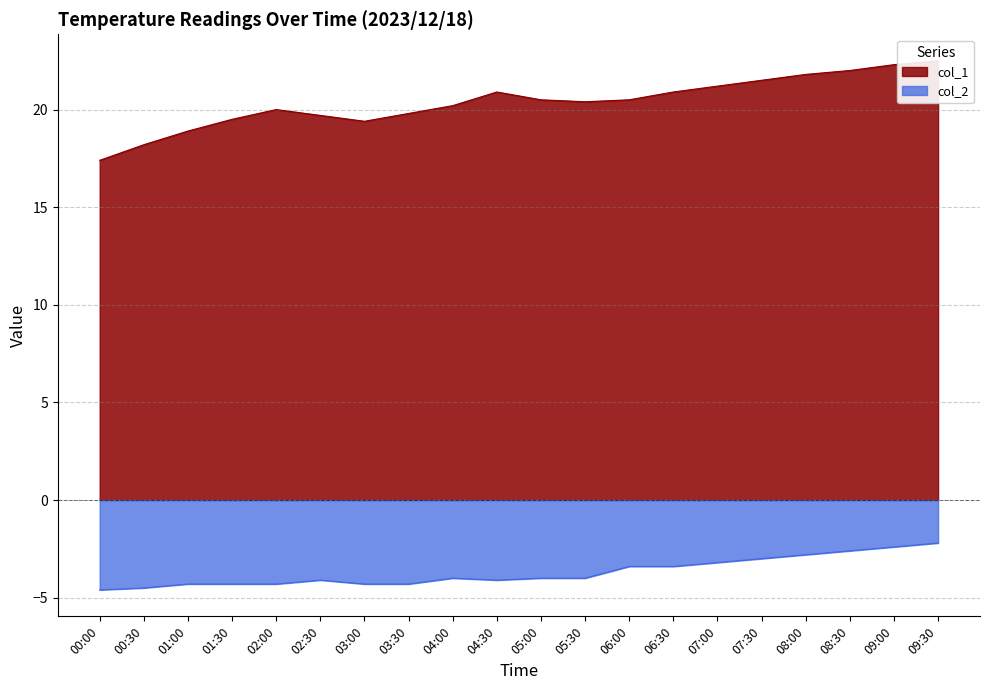

What is the value of the col_1 point at the 13th from the left?

20.5